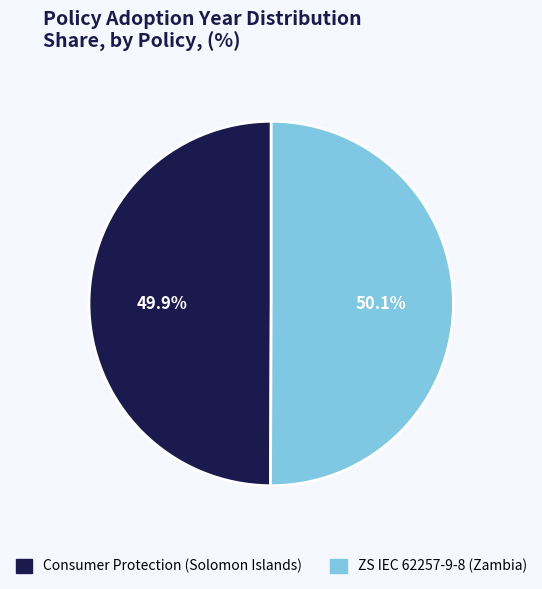

Does any single category account for the majority?

Yes